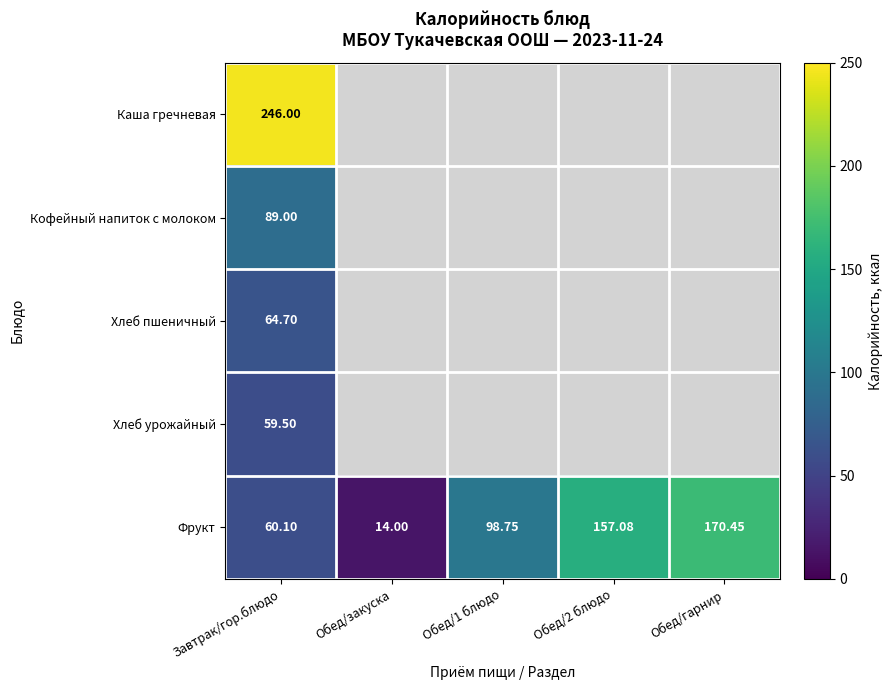

How many data points in Фрукт are less than 98?

2